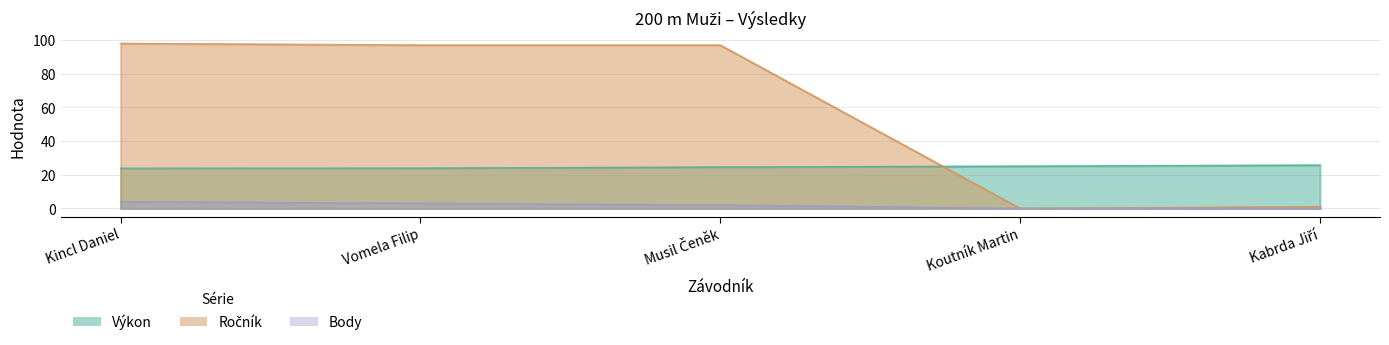

Where does the Ročník series first go above 97?

Kincl Daniel